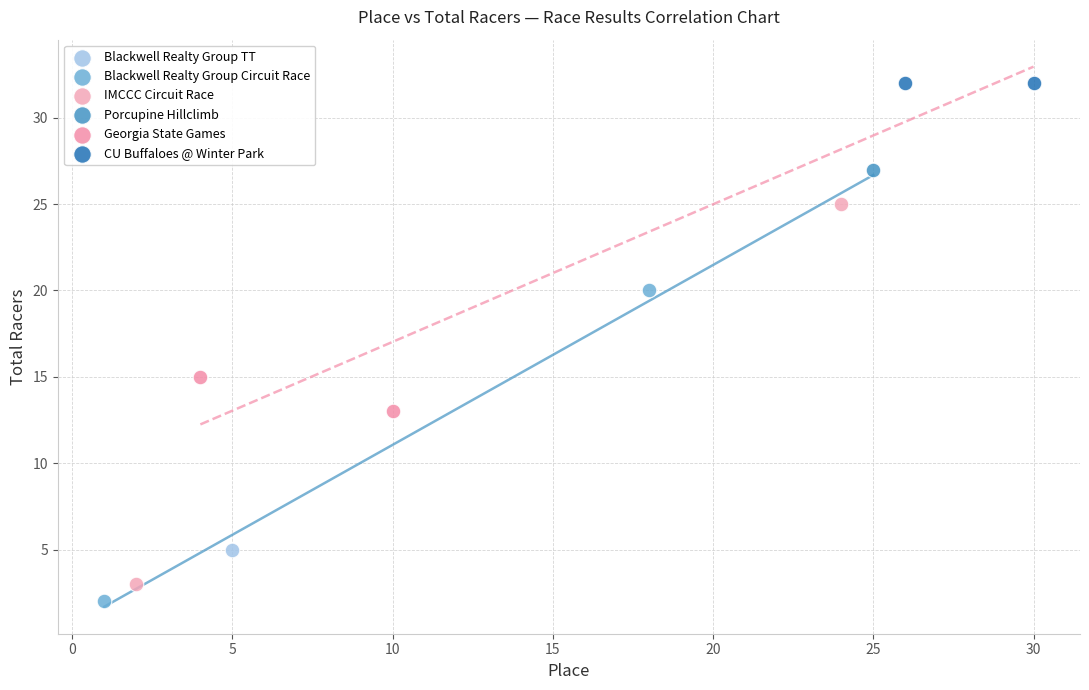

Which series contains the lowest Y value?

Blackwell Realty Group Circuit Race